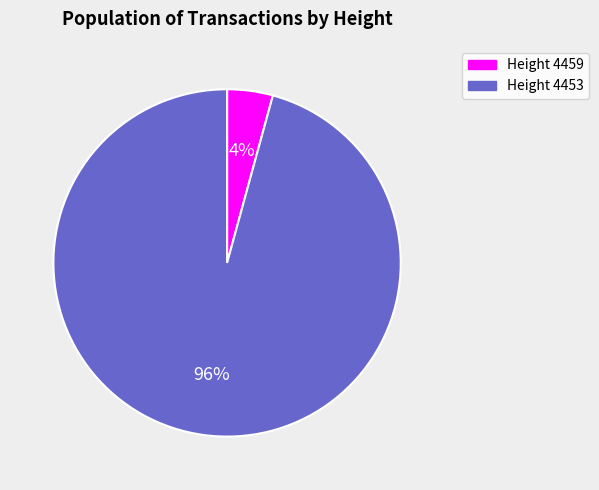

Which slice is the largest?

Height 4453